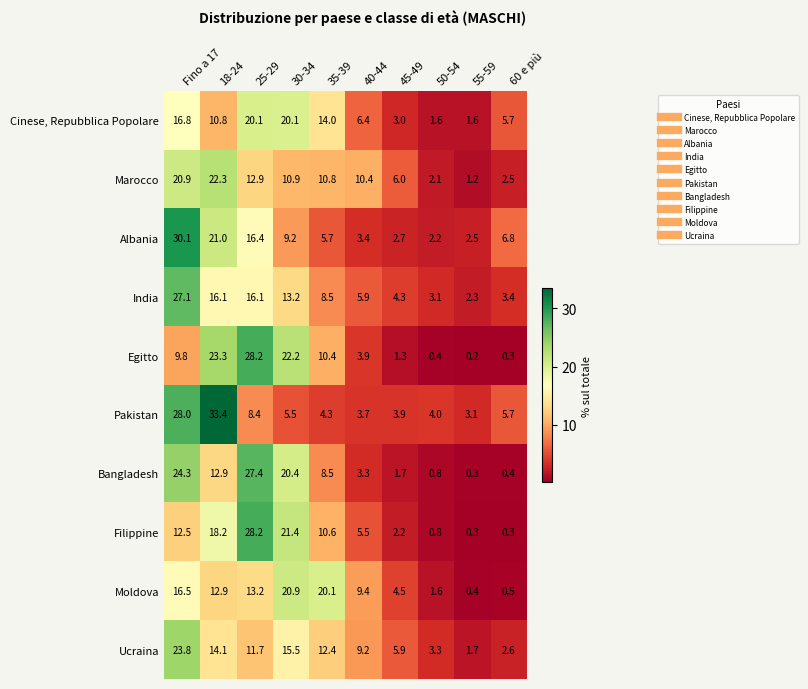

List the labels in order of Pakistan value, smallest first.

55-59, 40-44, 45-49, 50-54, 35-39, 30-34, 60 e più, 25-29, Fino a 17, 18-24